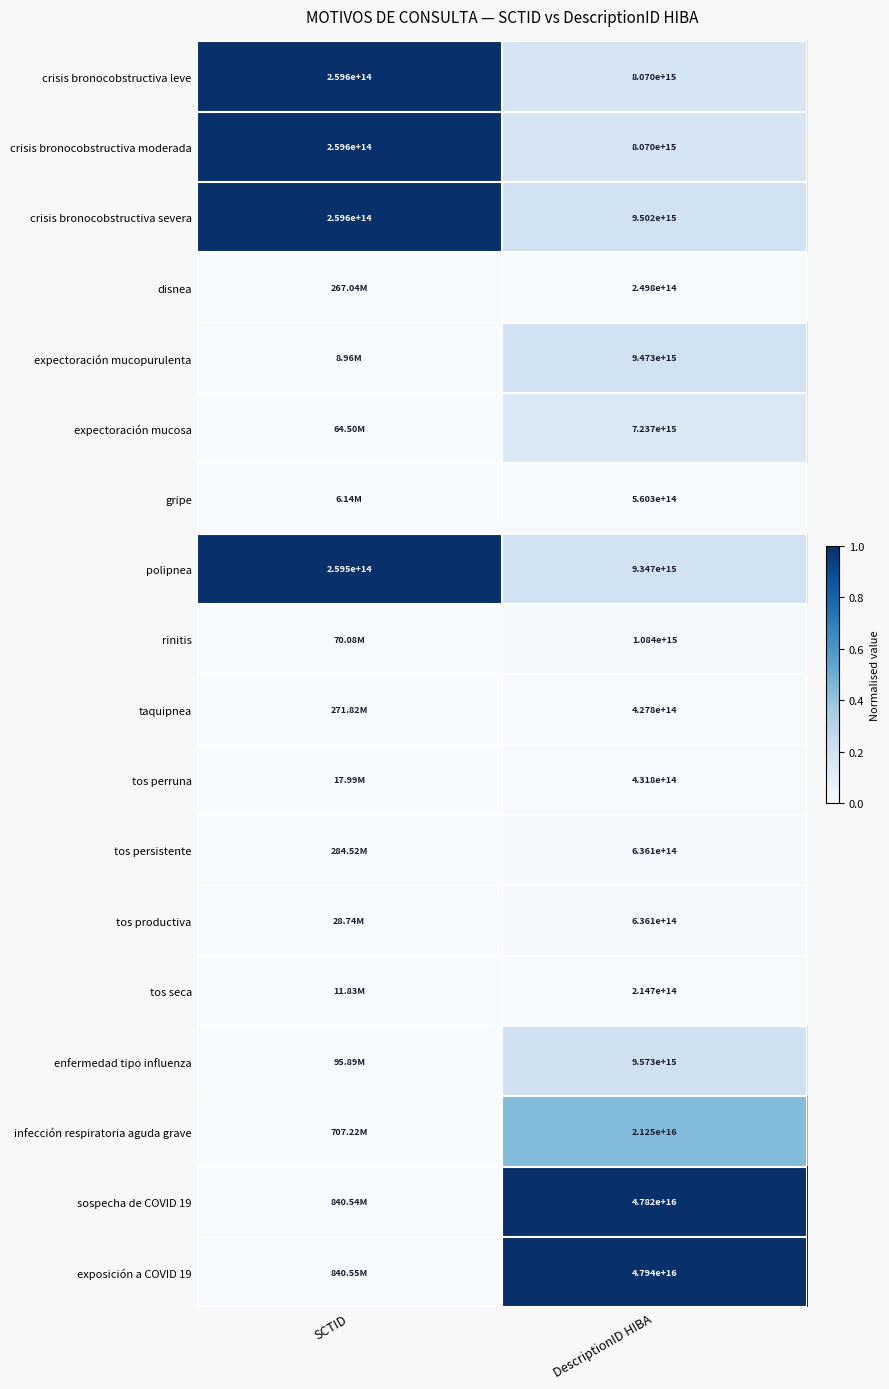

List the labels in order of polipnea value, largest first.

DescriptionID HIBA, SCTID